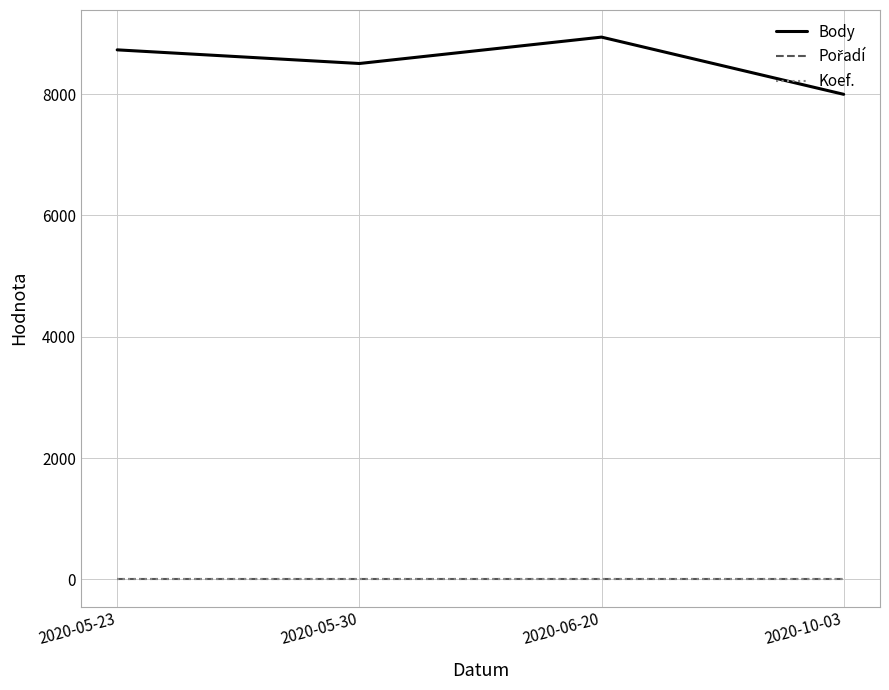

What is the minimum value for Body?

7997